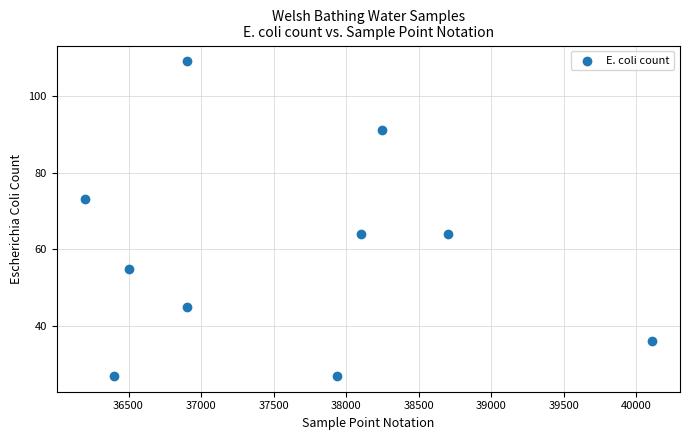

What is the range of Y values (max minus min)?

82